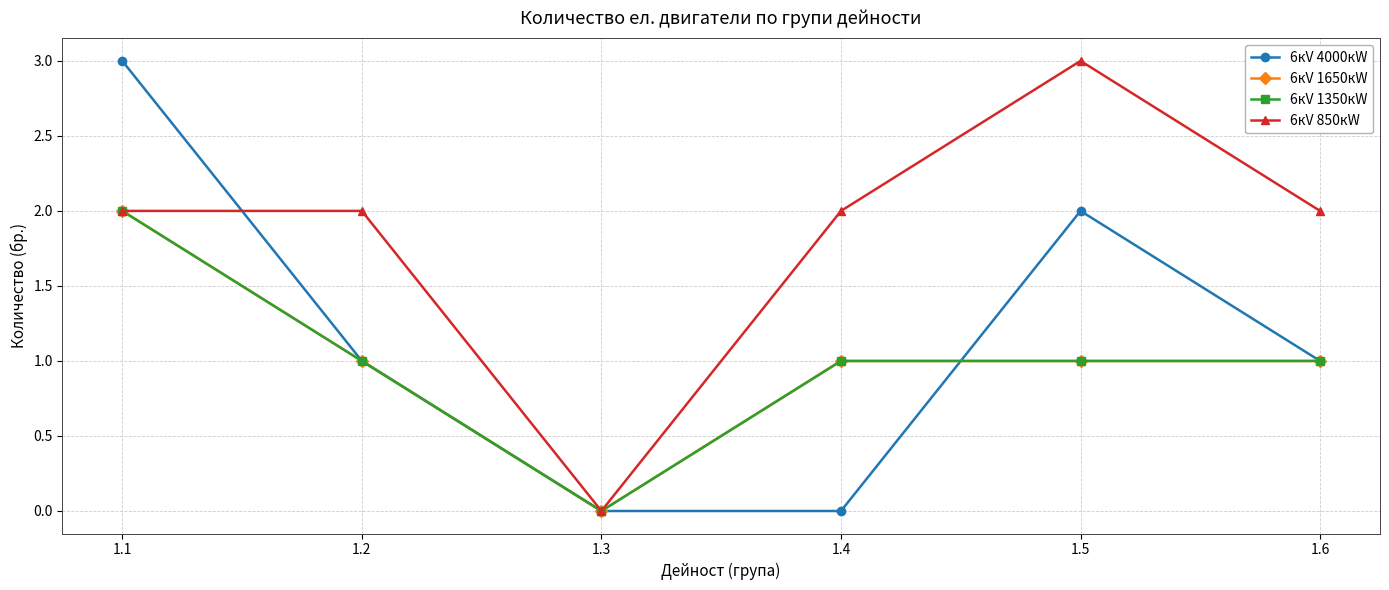

Is this an area chart (filled region under the line)?

No